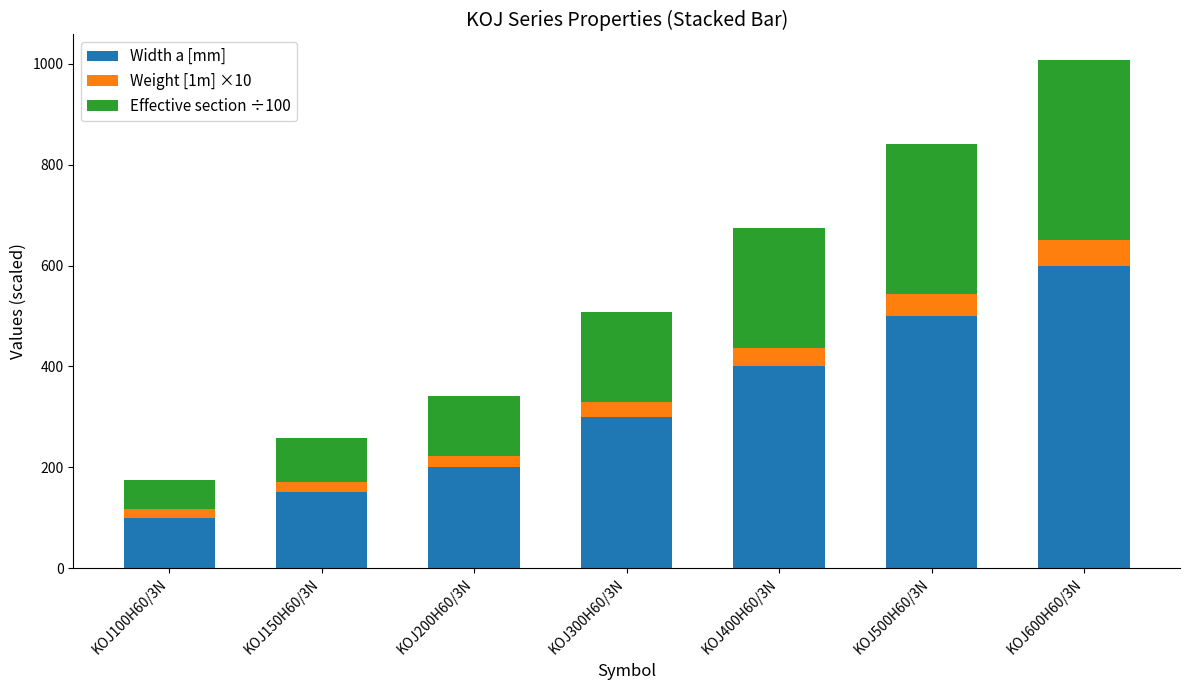

The value of Width a [mm] at KOJ400H60/3N is 400.0. True or false?

True